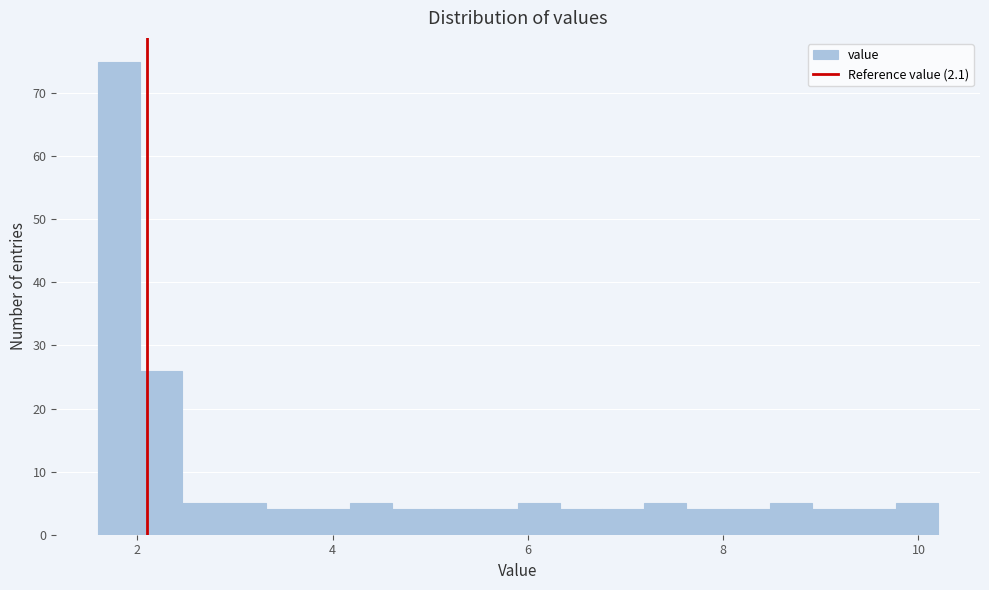

Read against the x-axis, roughly where is the centre of the tallest bar?

1.8